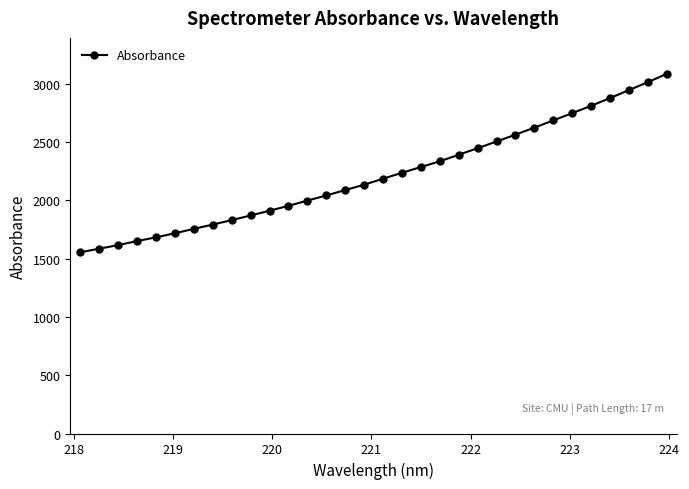

What is the smallest value displayed?

1553.2